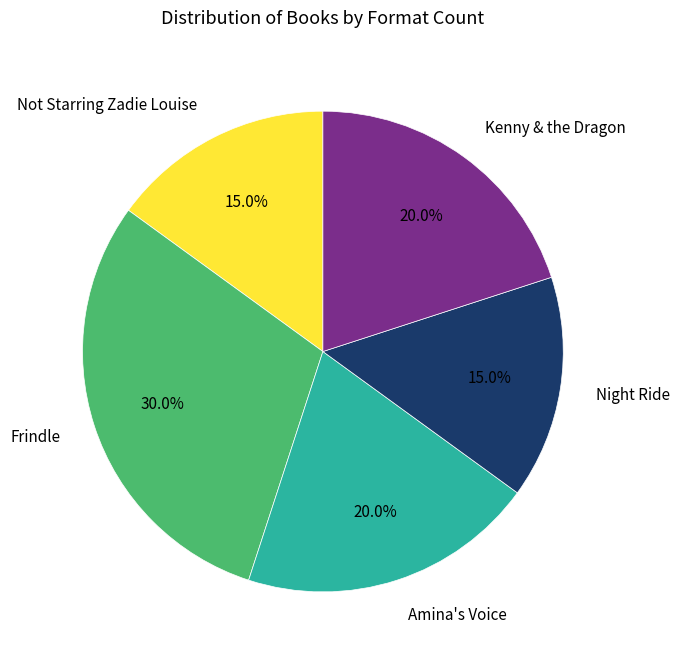

To the nearest percent, what is the difference between the largest and smallest slice percentages?

15%